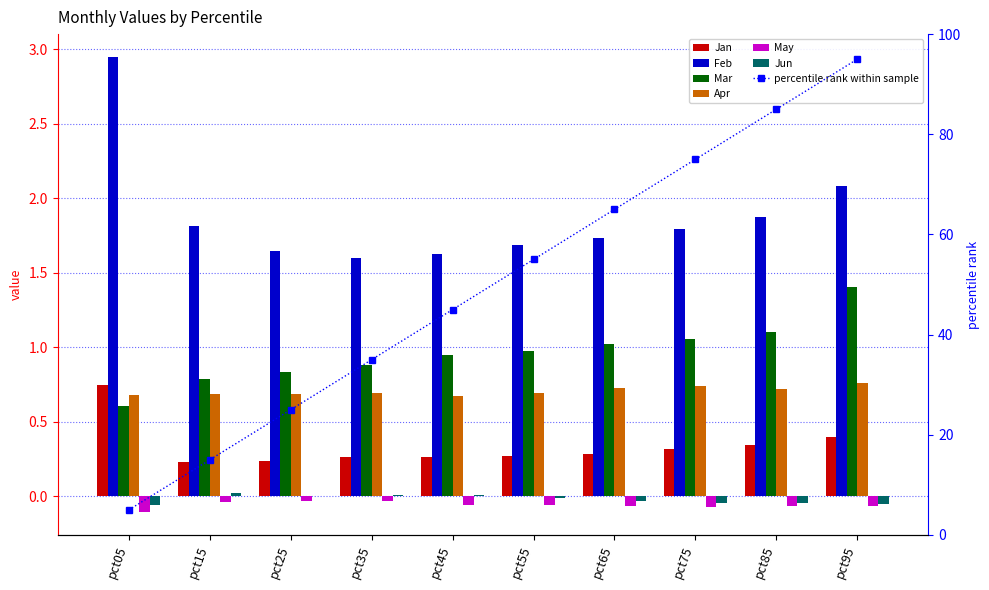

Reading right to left, what are all the values shown in this chart?

Jan: pct95=0.4	pct85=0.3	pct75=0.3	pct65=0.3	pct55=0.3	pct45=0.3	pct35=0.3	pct25=0.2	pct15=0.2	pct05=0.7
Feb: pct95=2.1	pct85=1.9	pct75=1.8	pct65=1.7	pct55=1.7	pct45=1.6	pct35=1.6	pct25=1.6	pct15=1.8	pct05=2.9
Mar: pct95=1.4	pct85=1.1	pct75=1.1	pct65=1.0	pct55=1.0	pct45=0.9	pct35=0.9	pct25=0.8	pct15=0.8	pct05=0.6
Apr: pct95=0.8	pct85=0.7	pct75=0.7	pct65=0.7	pct55=0.7	pct45=0.7	pct35=0.7	pct25=0.7	pct15=0.7	pct05=0.7
May: pct95=-0.1	pct85=-0.1	pct75=-0.1	pct65=-0.1	pct55=-0.1	pct45=-0.1	pct35=-0.0	pct25=-0.0	pct15=-0.0	pct05=-0.1
Jun: pct95=-0.0	pct85=-0.0	pct75=-0.0	pct65=-0.0	pct55=-0.0	pct45=0.0	pct35=0.0	pct25=0.0	pct15=0.0	pct05=-0.1